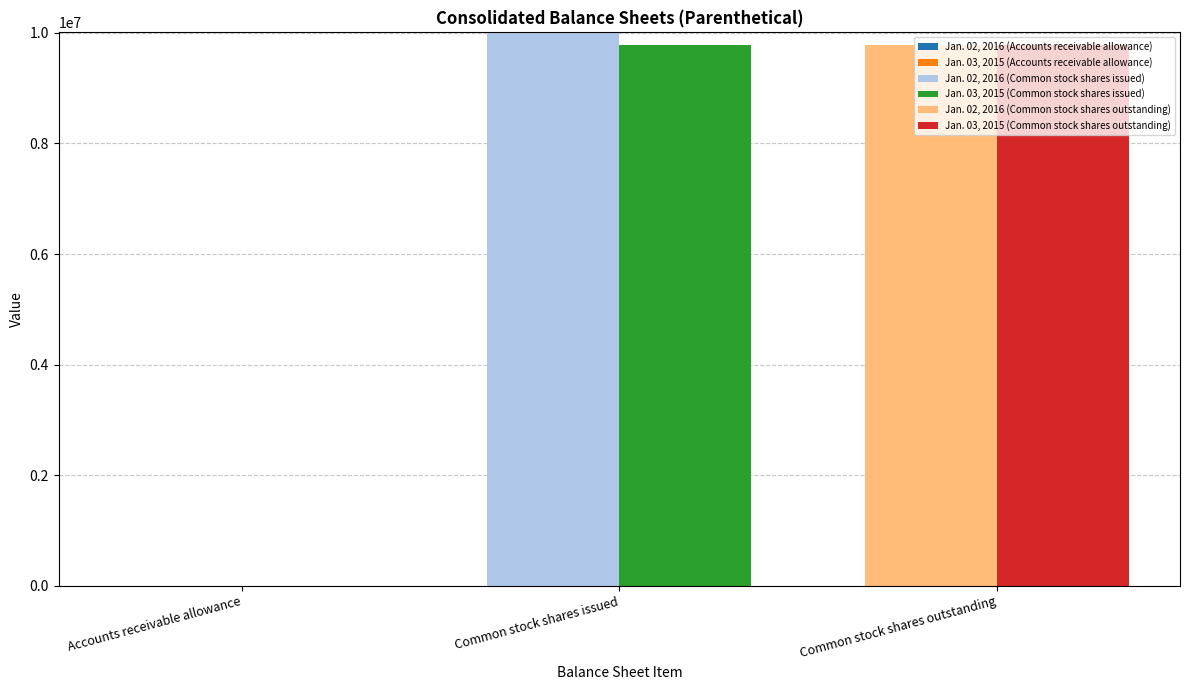

Is the value of Jan. 03, 2015 (Accounts receivable allowance) at Accounts receivable allowance greater than the value of Jan. 03, 2015 (Common stock shares issued) at Common stock shares issued?

No